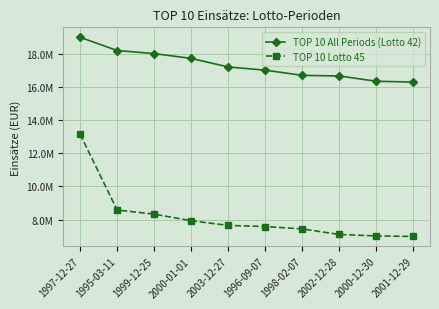

Which series has the largest total across all categories?

TOP 10 All Periods (Lotto 42)